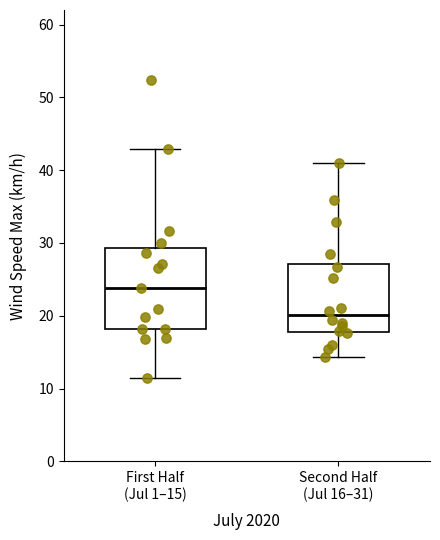

Comparing the boxes themselves (not the whiskers), which one is the tallest?

First Half (Jul 1–15)